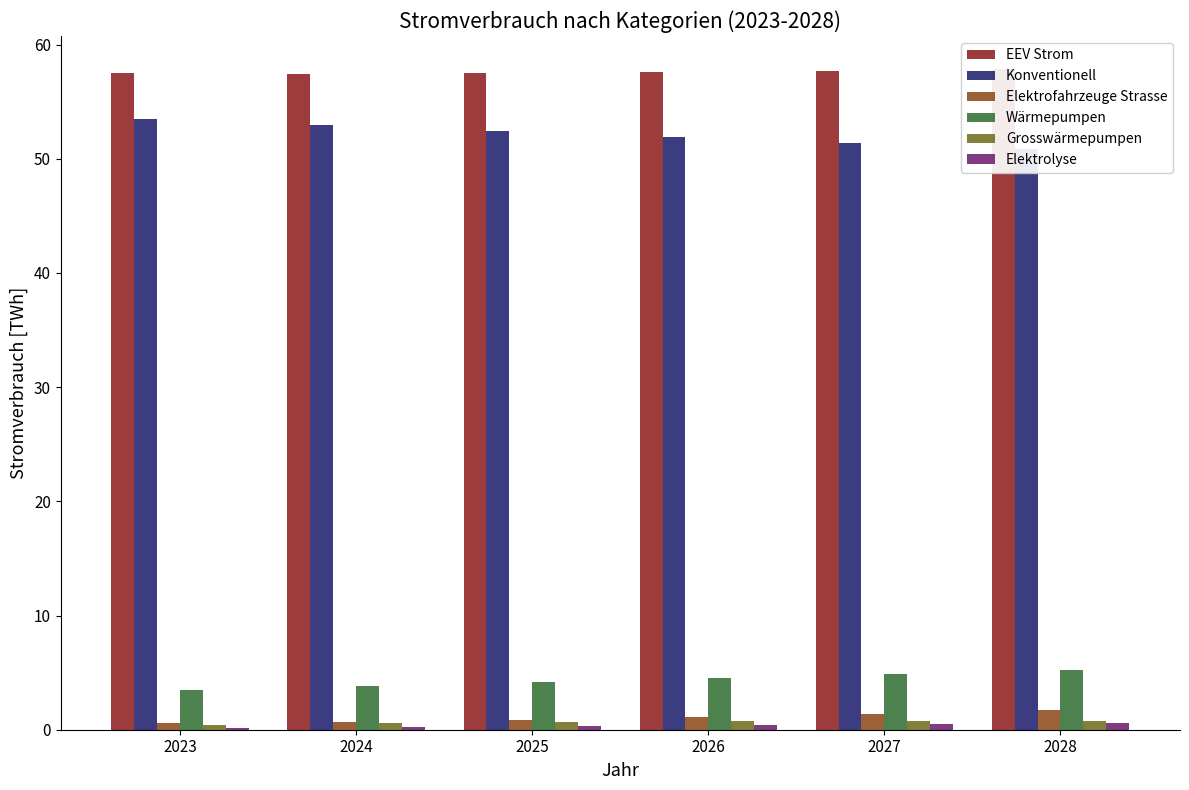

Does the chart contain any negative values?

No